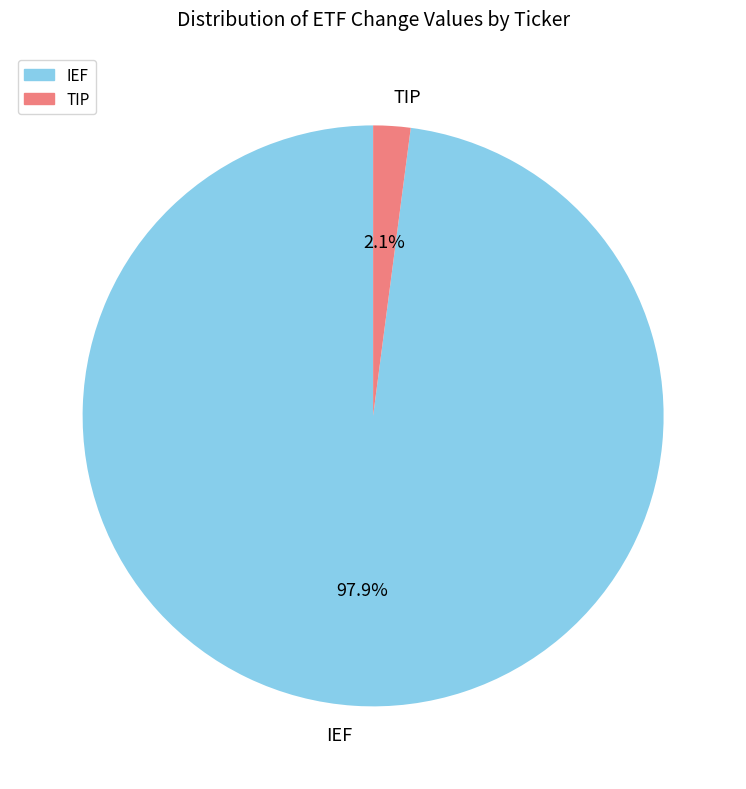

Does TIP account for over 50% of the chart?

No